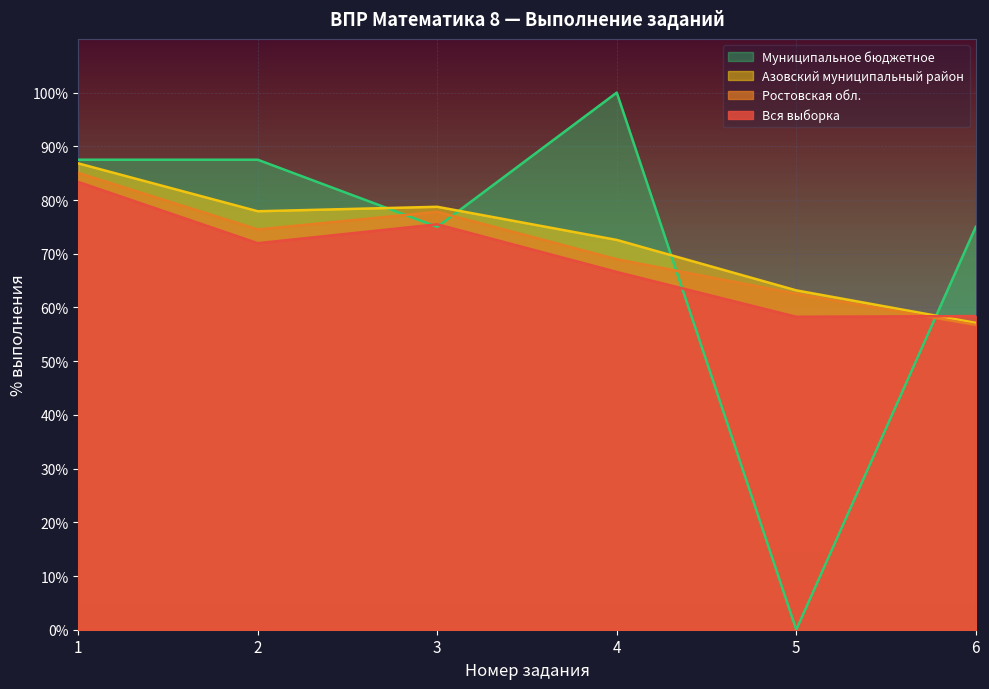

What is the spread (max minus min) of values at 5?

63.2